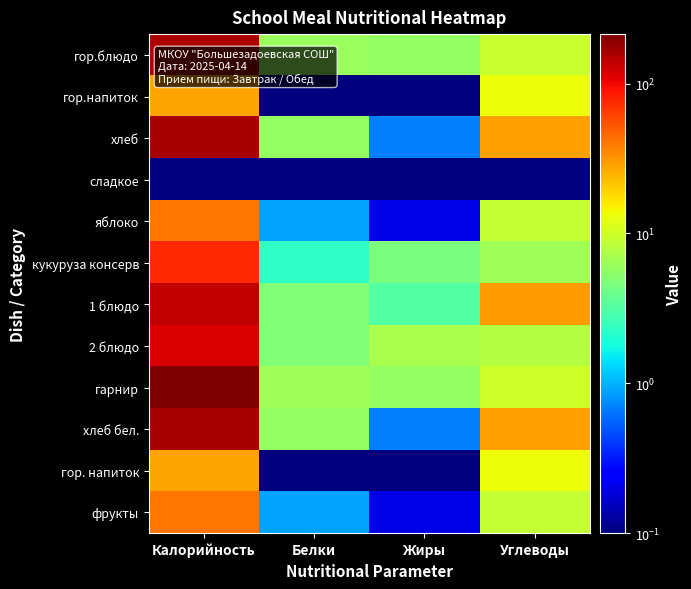

Reading left to right, extract all data points from this chart.

гор.блюдо: Калорийность=154.0	Белки=6.1	Жиры=5.8	Углеводы=9.4
гор.напиток: Калорийность=28.0	Белки=0.1	Жиры=0.1	Углеводы=13.4
хлеб: Калорийность=162.2	Белки=5.8	Жиры=0.7	Углеводы=29.2
сладкое: Калорийность=0.1	Белки=0.1	Жиры=0.1	Углеводы=0.1
яблоко: Калорийность=40.2	Белки=0.9	Жиры=0.2	Углеводы=9.1
кукуруза консерв: Калорийность=76.0	Белки=2.3	Жиры=4.5	Углеводы=6.5
1 блюдо: Калорийность=132.4	Белки=4.8	Жиры=3.2	Углеводы=30.1
2 блюдо: Калорийность=114.4	Белки=4.8	Жиры=7.2	Углеводы=7.8
гарнир: Калорийность=213.6	Белки=6.6	Жиры=5.7	Углеводы=9.9
хлеб бел.: Калорийность=162.2	Белки=5.8	Жиры=0.7	Углеводы=29.2
гор. напиток: Калорийность=28.0	Белки=0.1	Жиры=0.1	Углеводы=13.4
фрукты: Калорийность=40.2	Белки=0.9	Жиры=0.2	Углеводы=9.1